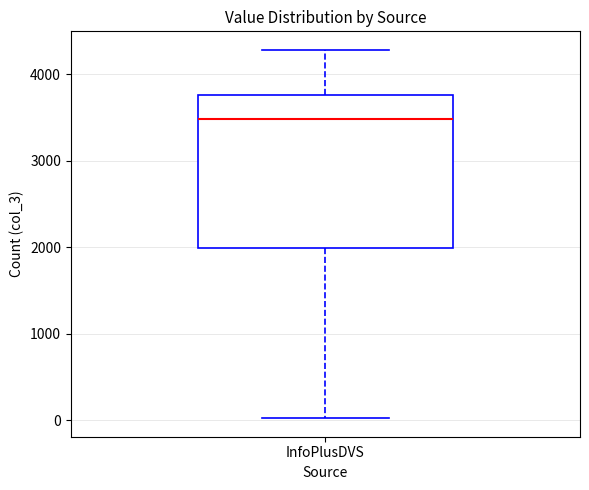

Transcribe this box plot: give where the median line is, the range the box spans, and where the two whiskers end, as read against the y-axis. The values are not printed on the chart, so give them approximately, as read against the axis.

median 3500, box 2000 to 3800, whiskers 0 to 4300